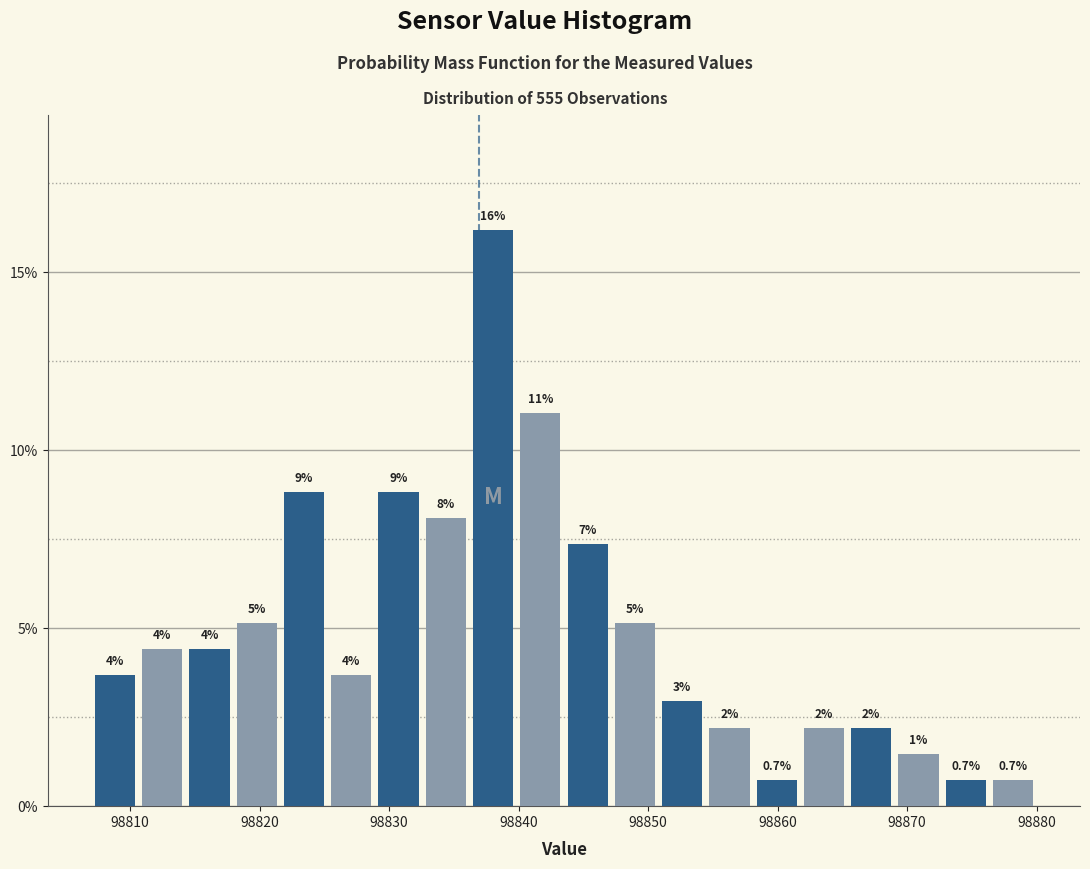

Around what value on the x-axis is the tallest bar? Give the approximate position of its centre, as read against the axis.

98838